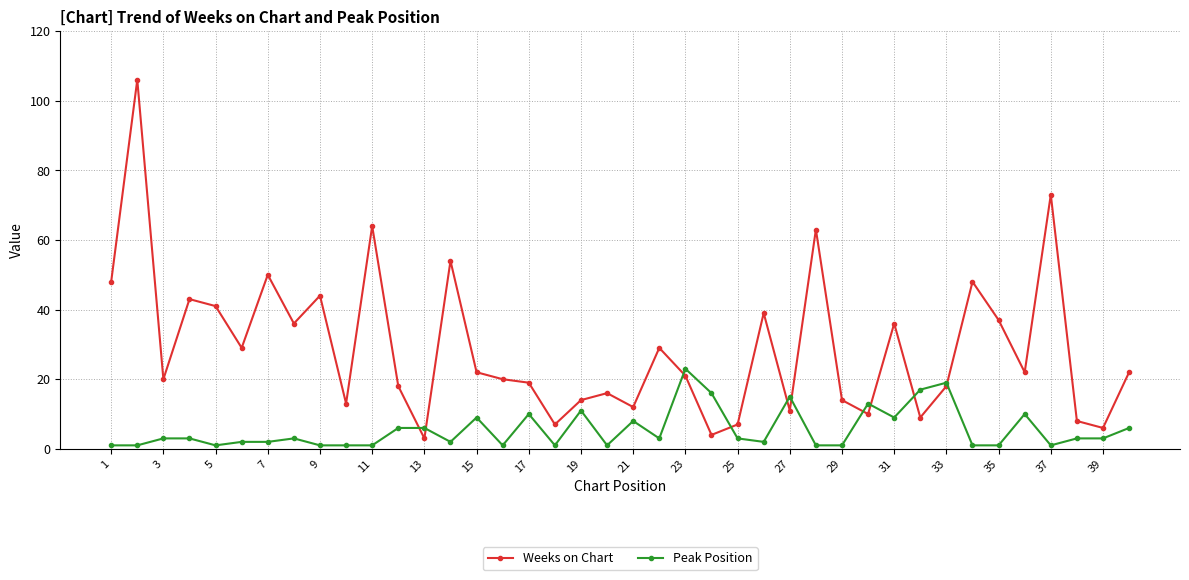

What is the highest value of the Peak Position series?

23